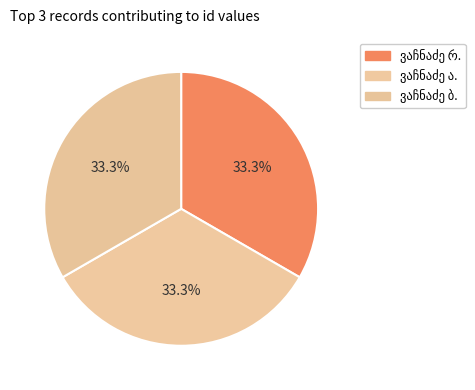

Combined, what portion of the pie is ალექსანდრე სოლომონის ძე ვაჩნაძე and რევაზ იოსების ძე ვაჩნაძე?

66.7%